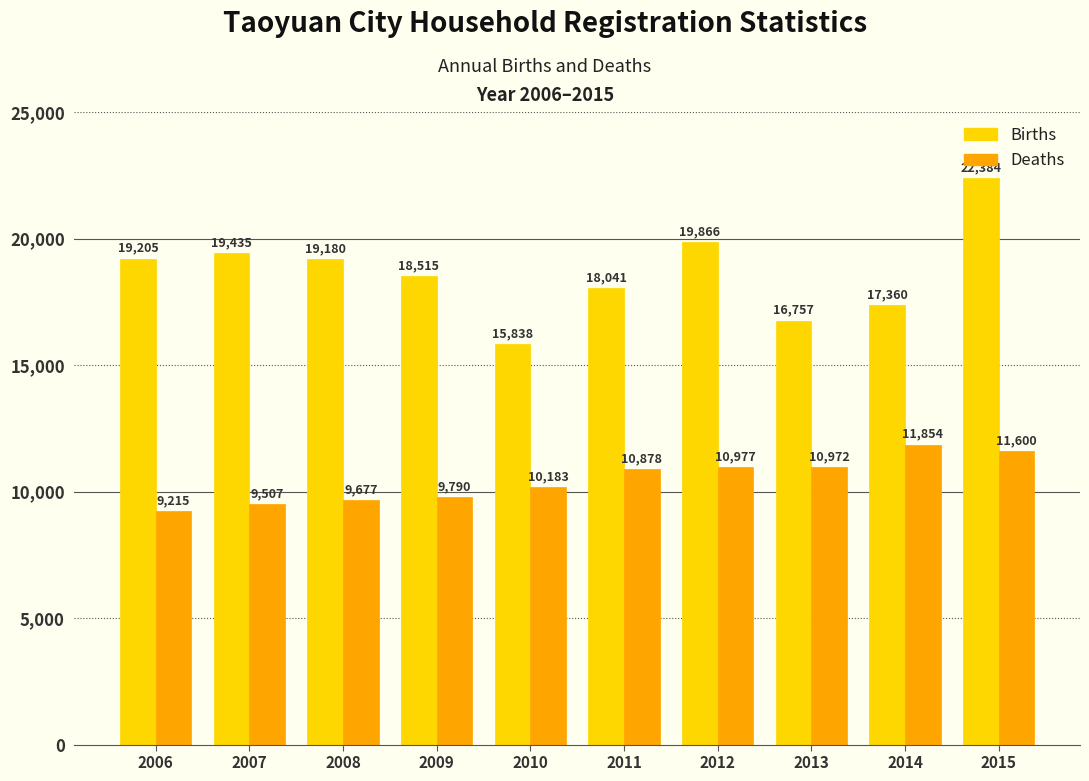

What is the sum of all Births values?

186581